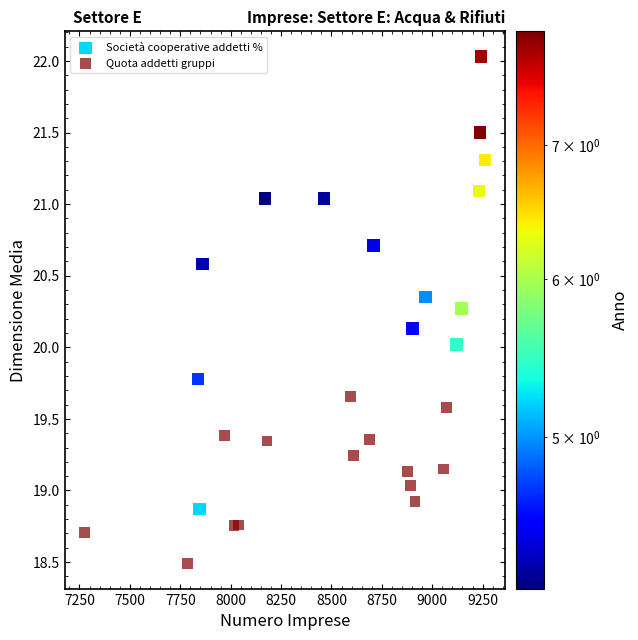

Which series contains the highest Y value?

Società cooperative addetti %